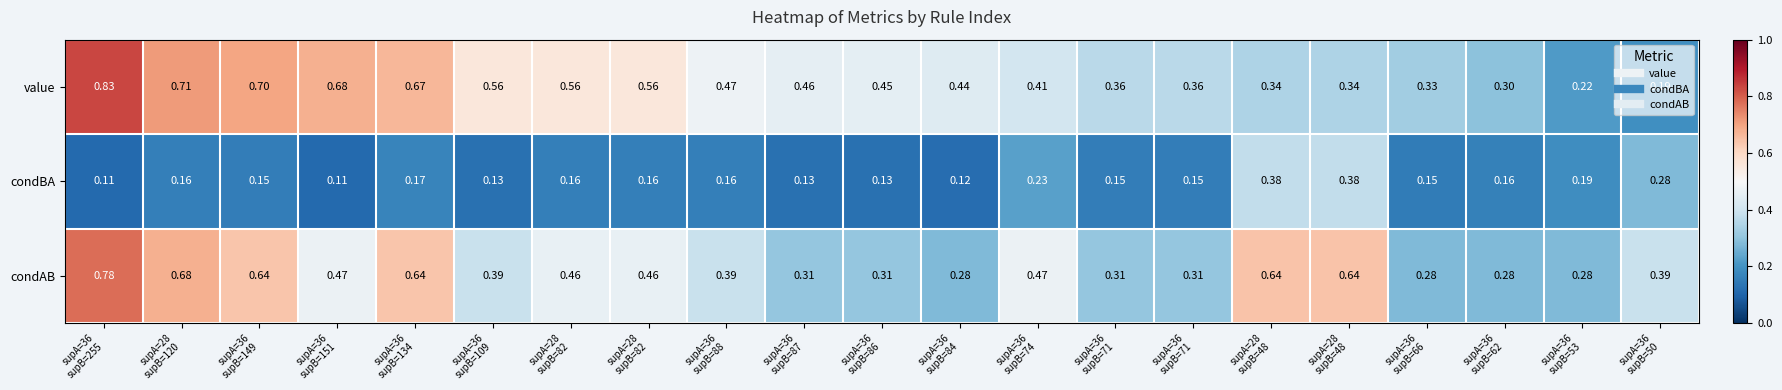

At how many categories does at least one series exceed 0?

21